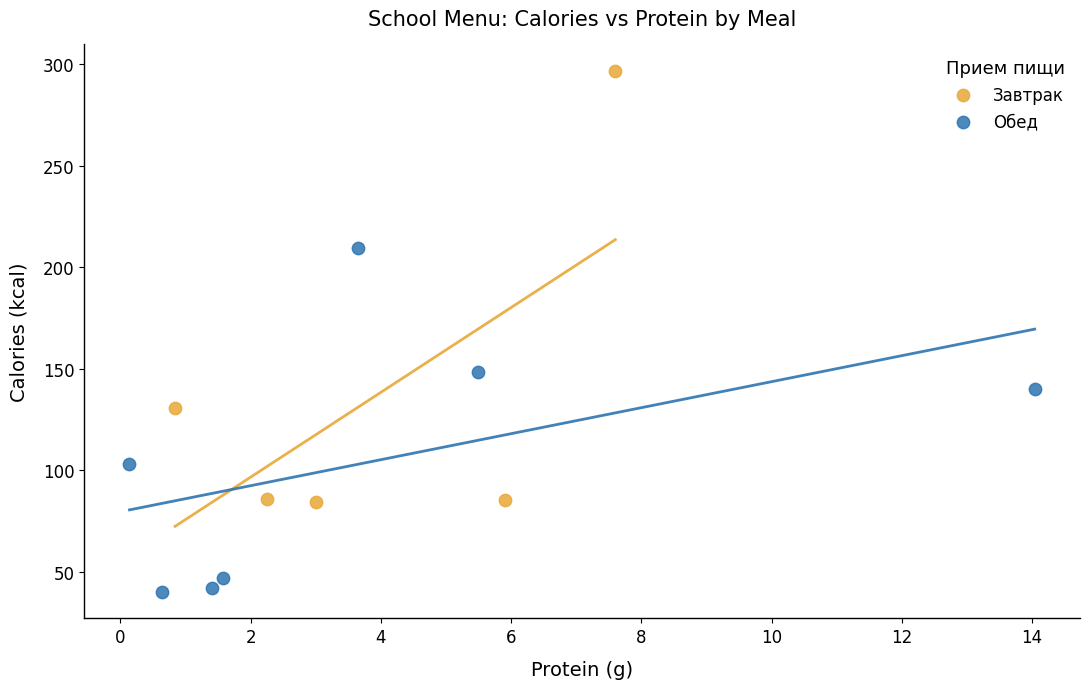

Which series contains the lowest Y value?

Обед